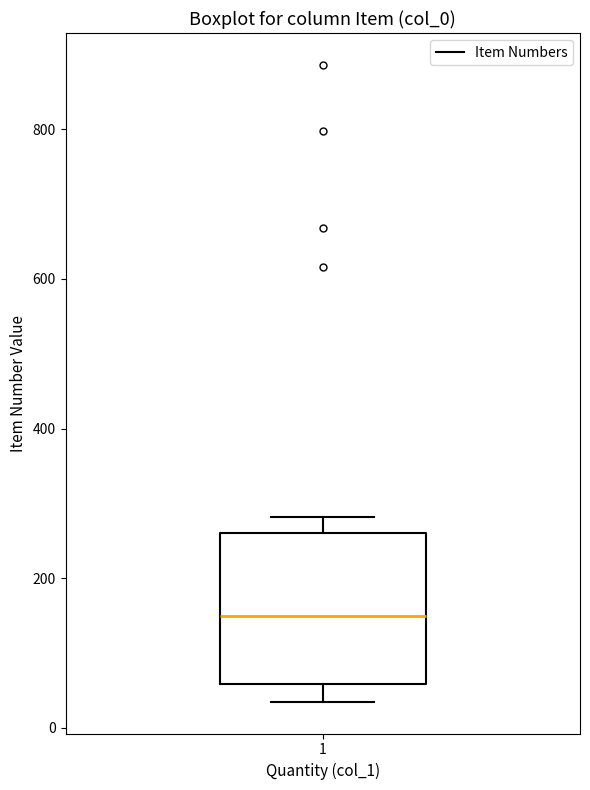

Read this box plot against the y-axis: the position of the median line, the range covered by the box, and the ends of both whiskers. The values are not printed on the chart, so give them approximately, as read against the axis.

median 140, box 60 to 260, whiskers 40 to 280